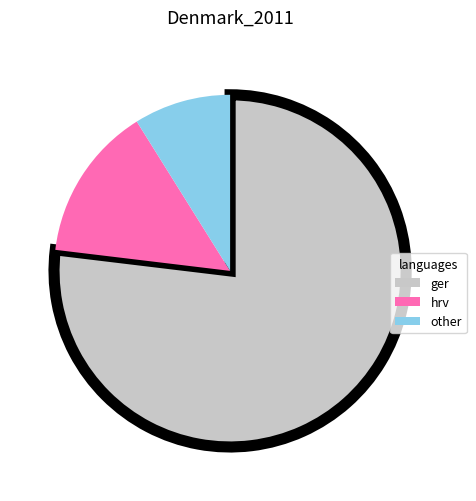

The other slice represents 16% of the pie. True or false?

False